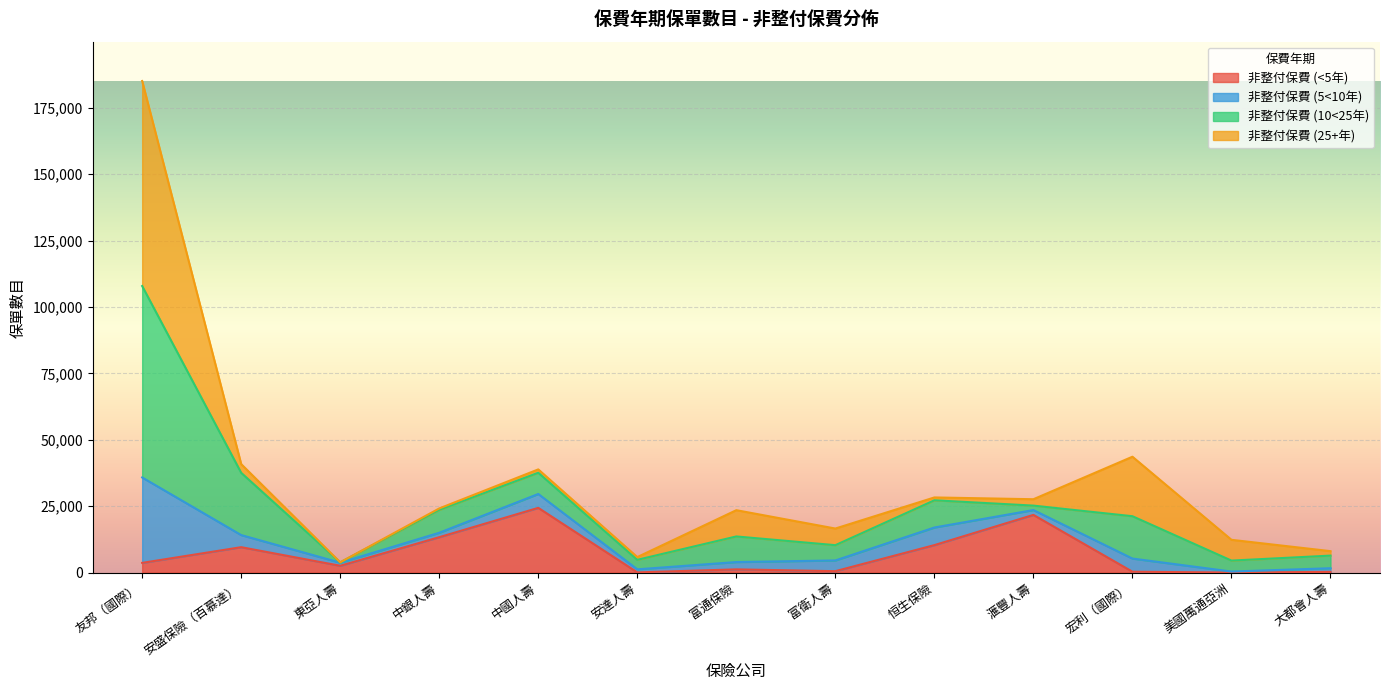

At which category is the sum across all series the highest?

友邦（國際）